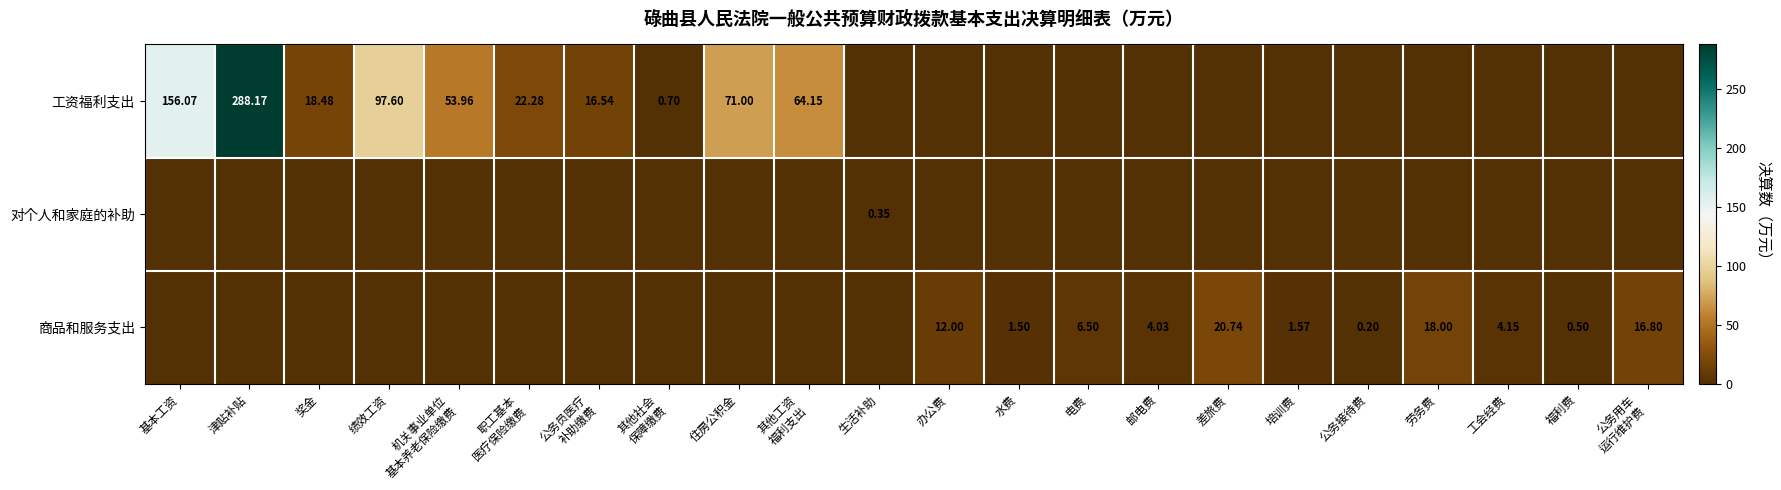

How many data points in 商品和服务支出 are above 0?

11